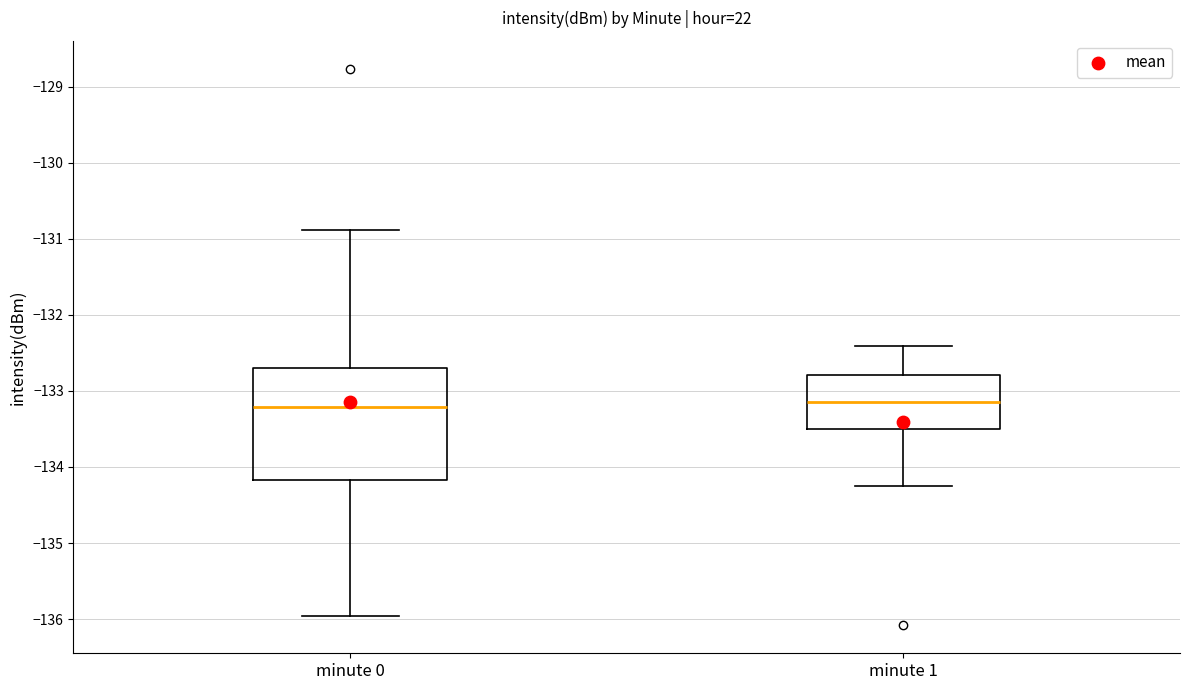

Where does the median line of the box for minute 1 sit on the y-axis? The values are not printed on the chart, so give them approximately, as read against the axis.

-133.1